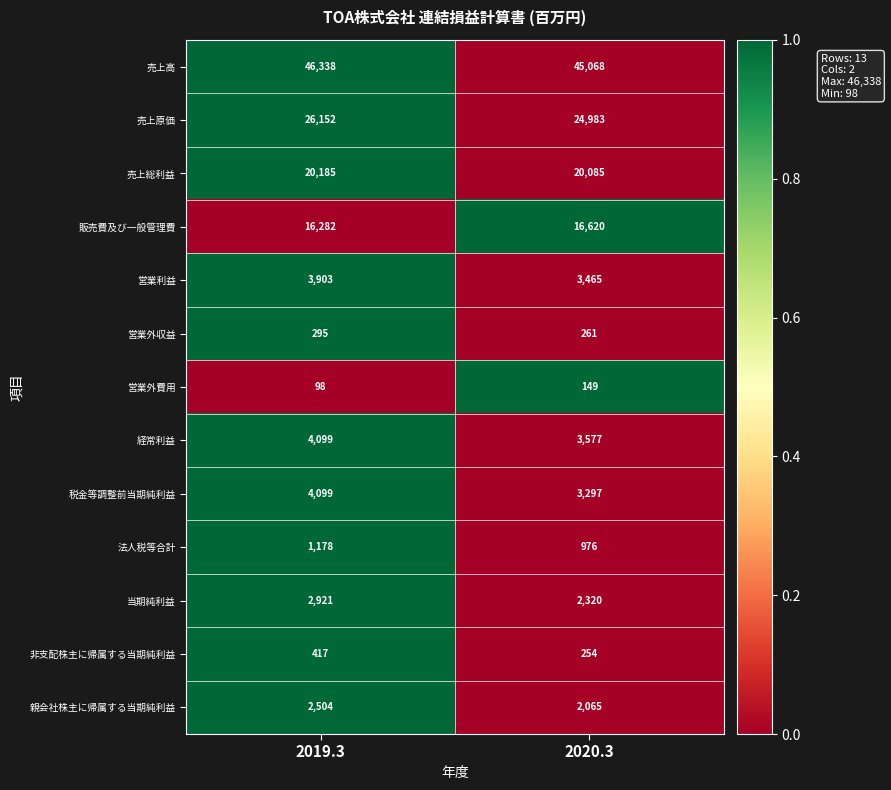

Count the number of categories in the chart.

2